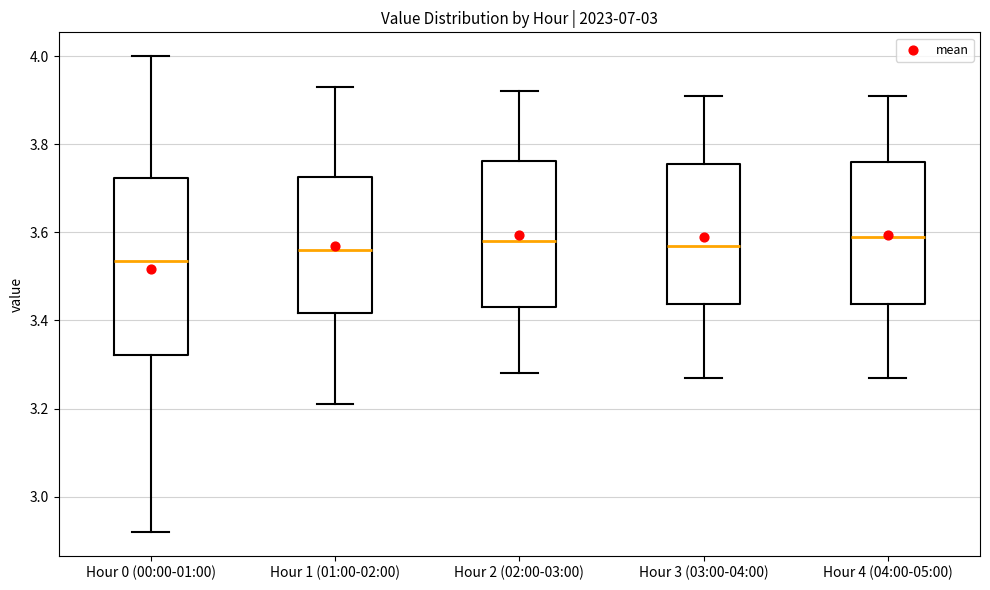

Reading left to right, read every box against the y-axis: the position of its median line, the range the box covers, and the ends of its whiskers. The values are not printed on the chart, so give them approximately, as read against the axis.

Hour 0 (00:00-01:00): median 3.54, box 3.32 to 3.72, whiskers 2.92 to 4.00
Hour 1 (01:00-02:00): median 3.56, box 3.42 to 3.72, whiskers 3.22 to 3.94
Hour 2 (02:00-03:00): median 3.58, box 3.44 to 3.76, whiskers 3.28 to 3.92
Hour 3 (03:00-04:00): median 3.58, box 3.44 to 3.76, whiskers 3.28 to 3.92
Hour 4 (04:00-05:00): median 3.60, box 3.44 to 3.76, whiskers 3.28 to 3.92